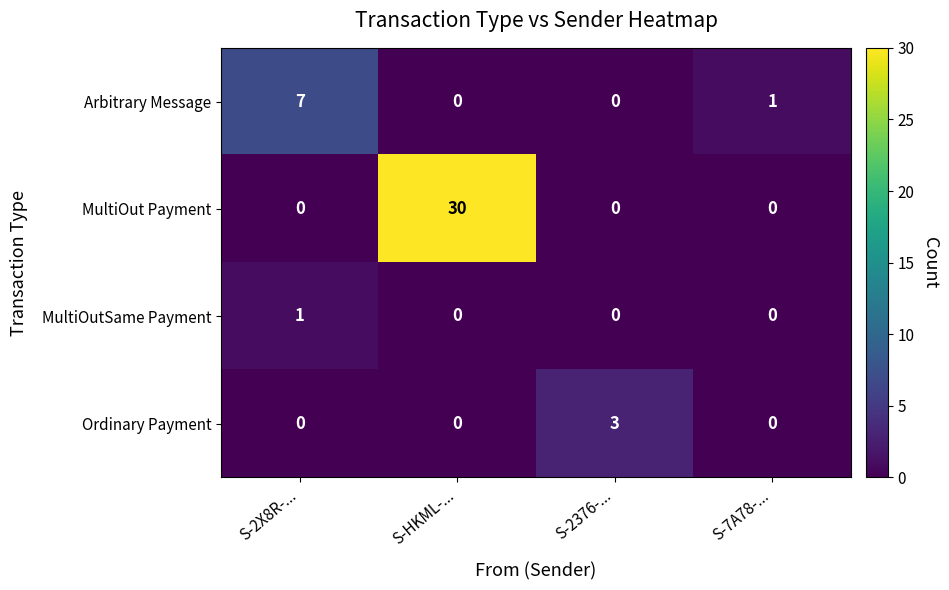

How many values in Arbitrary Message are above zero?

2